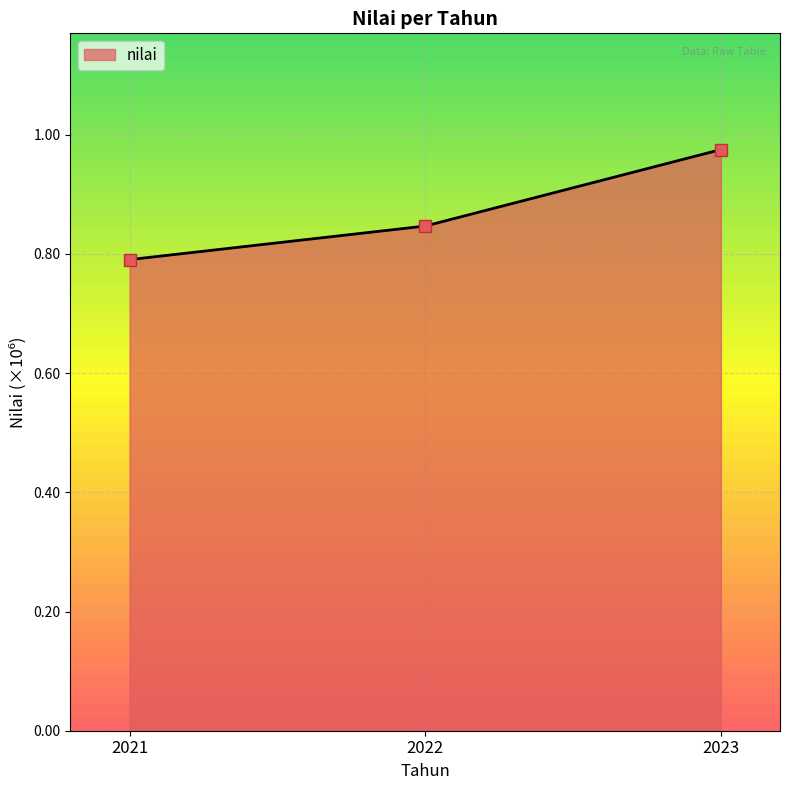

What is the average value?

0.9